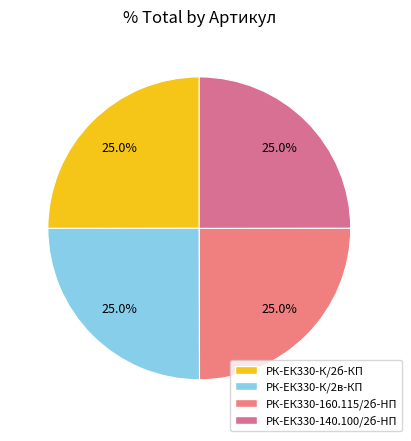

How many slices are in this pie chart?

4